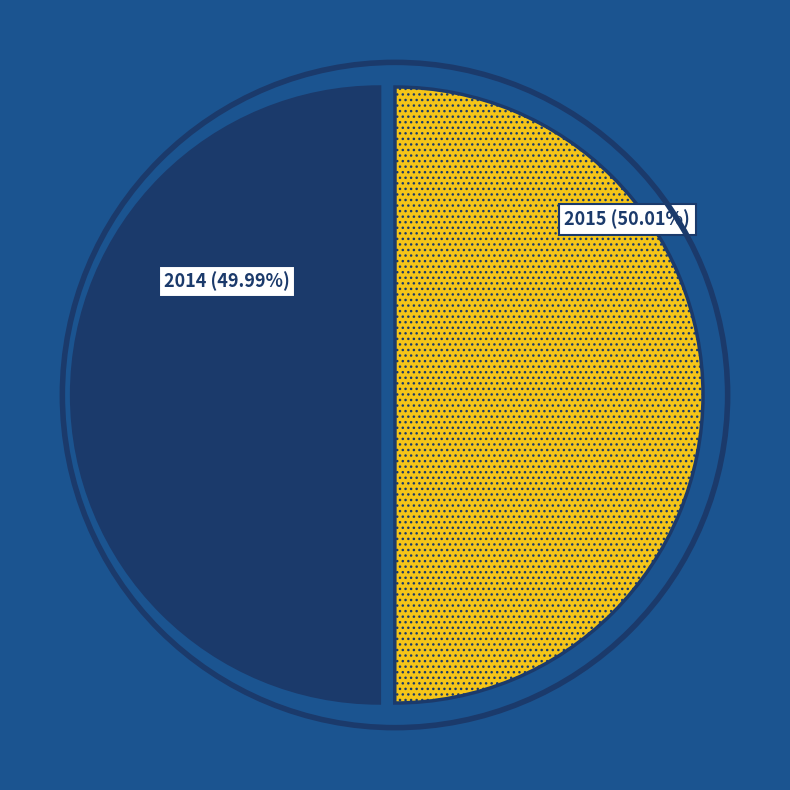

Count the number of slices in the pie.

2